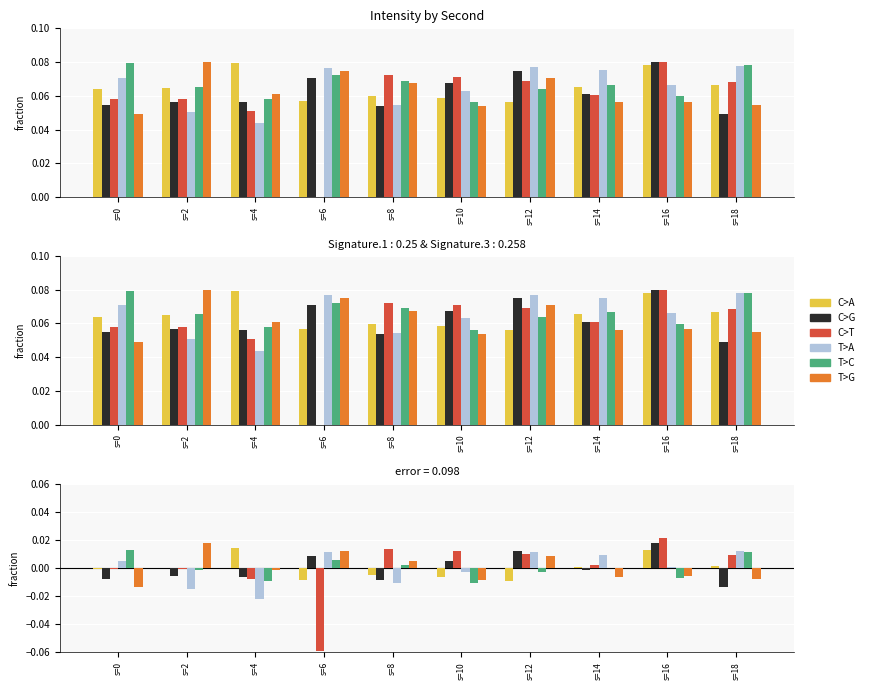

How many data points in C>T are above 0?

6